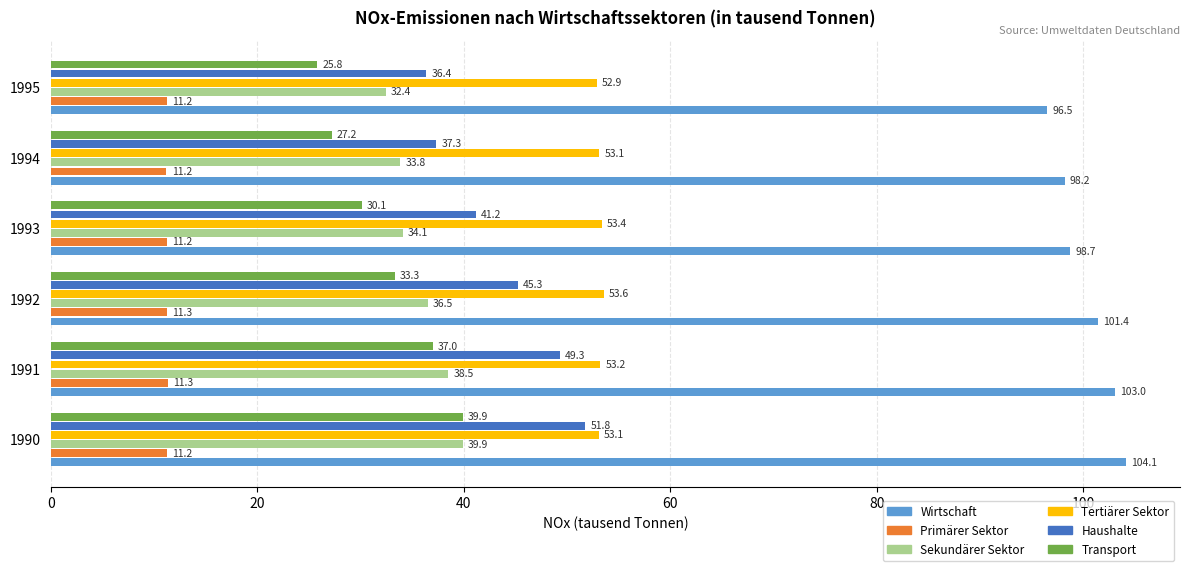

At 1993, list the series in order from smallest to largest.

Primärer Sektor, Transport, Sekundärer Sektor, Haushalte, Tertiärer Sektor, Wirtschaft